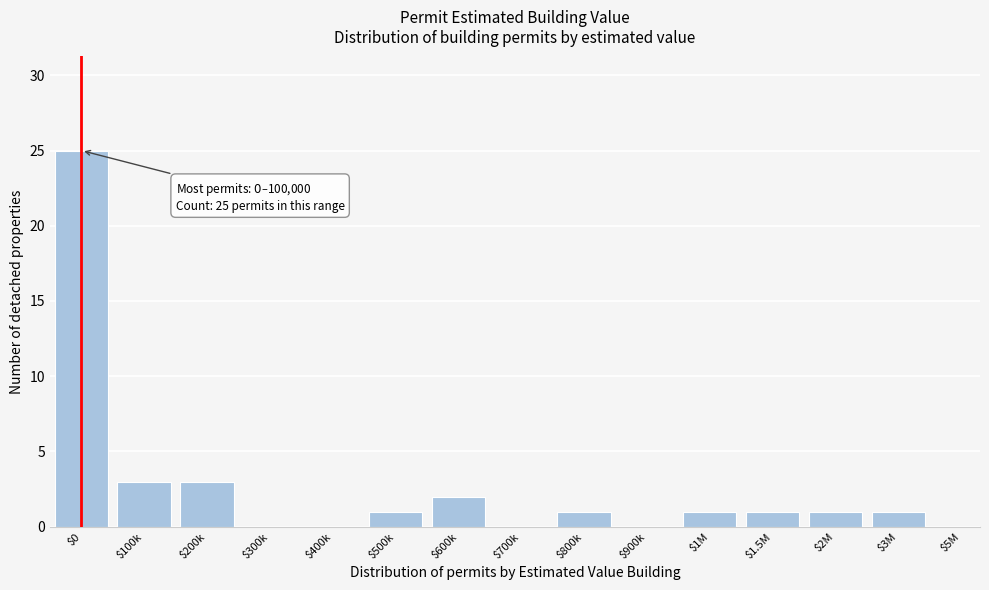

What is the greatest value displayed?

25